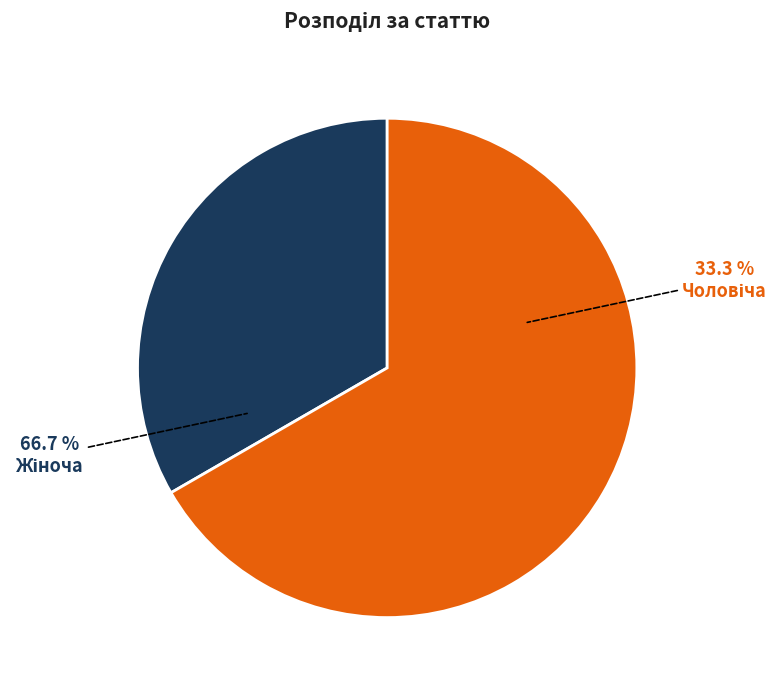

How many slices are in this pie chart?

2